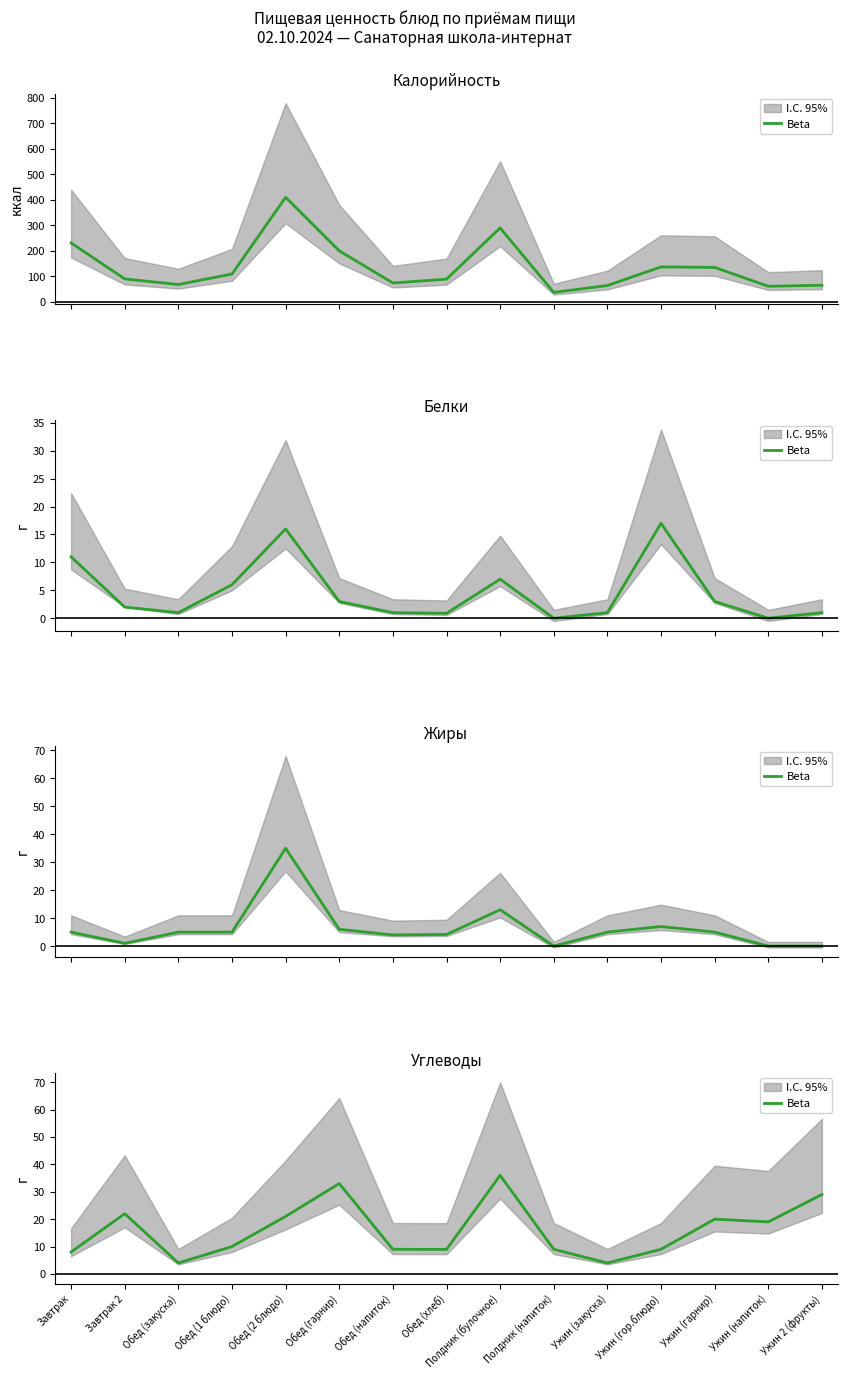

Between Завтрак and Ужин 2 (фрукты), which is larger?

Ужин 2 (фрукты)